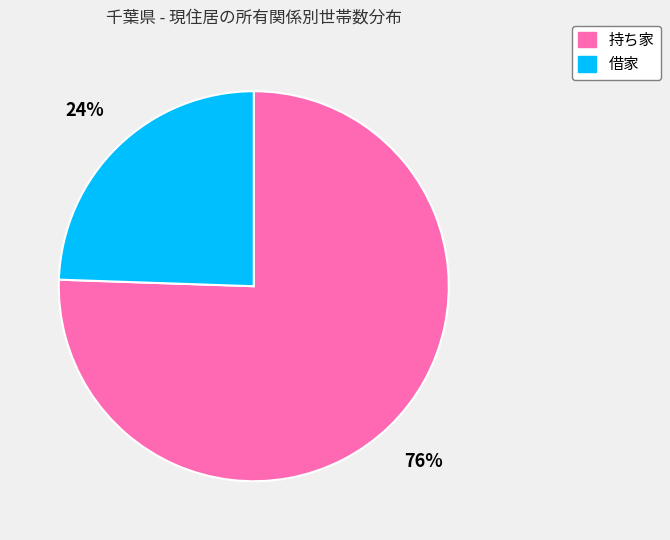

To the nearest percent, what is the average slice percentage?

50%